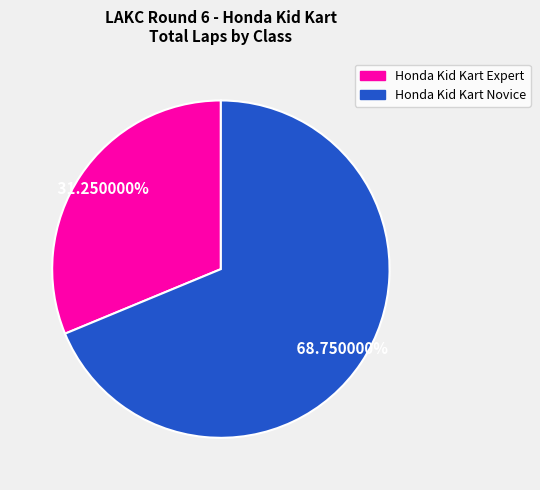

Does any single category account for the majority?

Yes